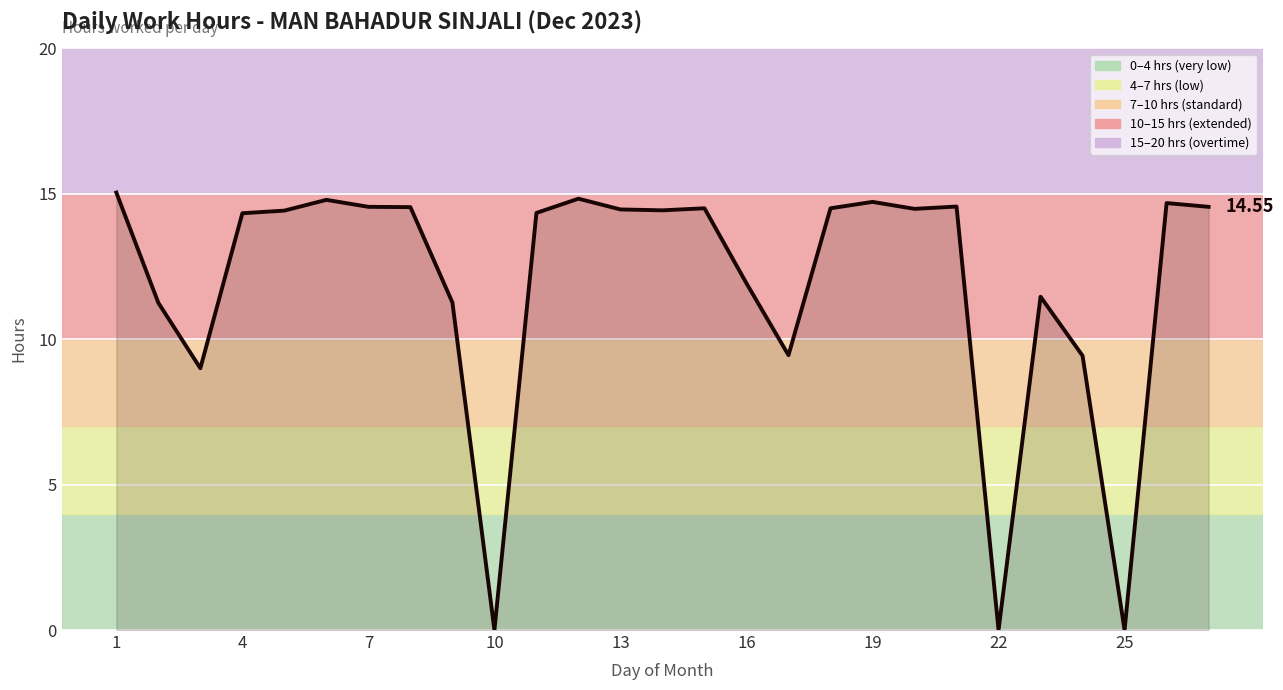

How many categories are shown in the chart?

27